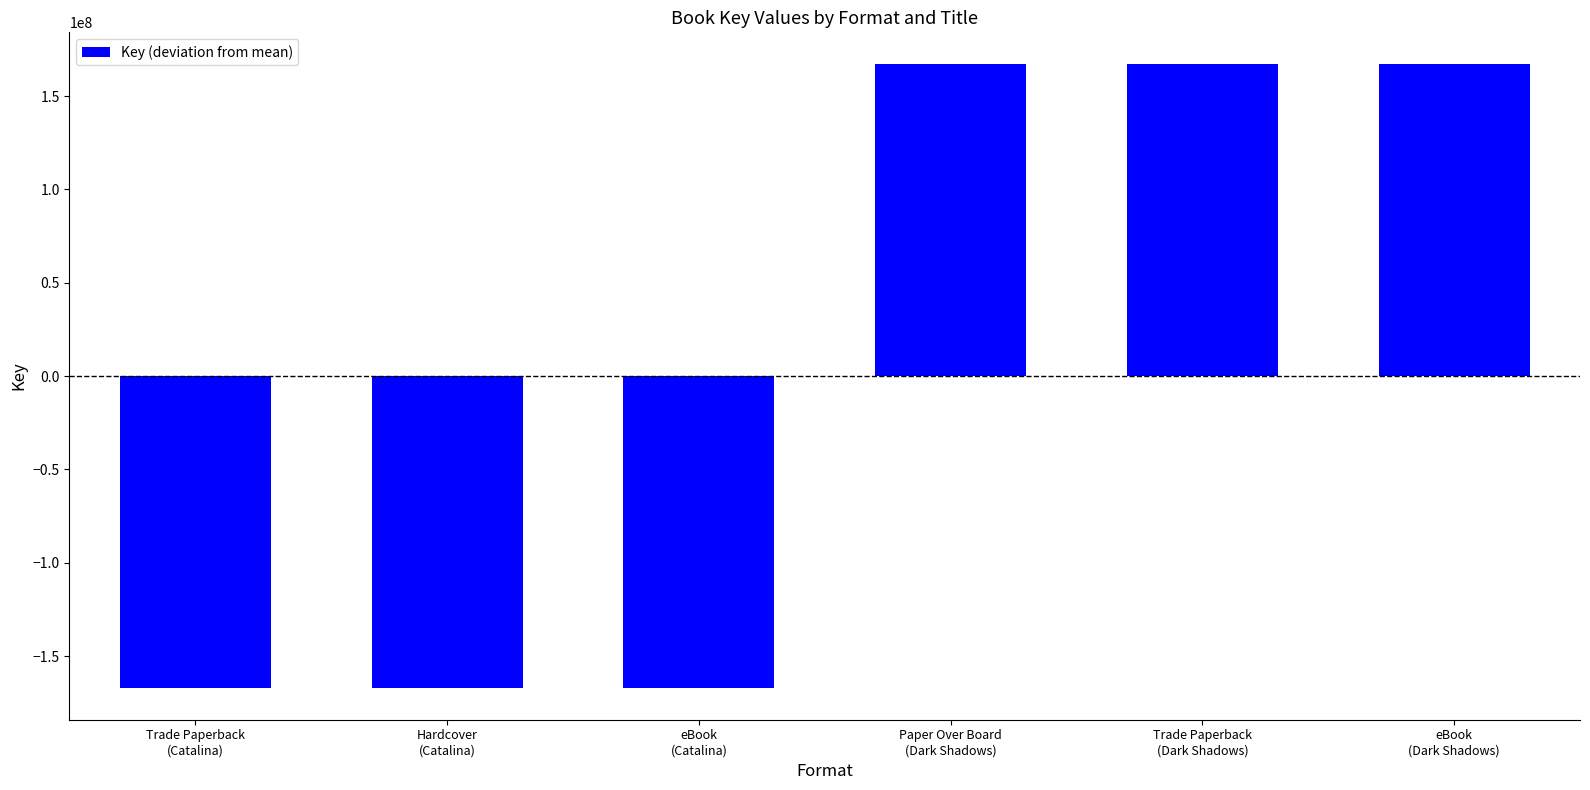

How many negative values are there?

3